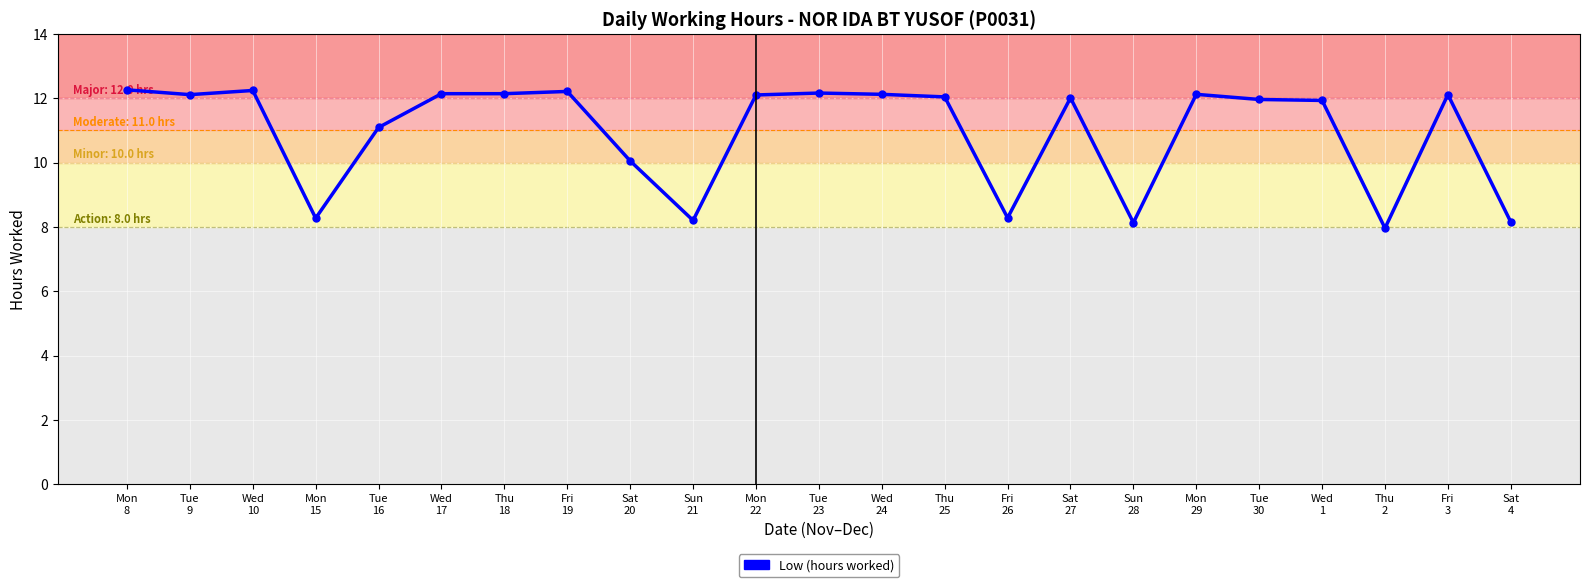

How many lines are shown in the chart?

1